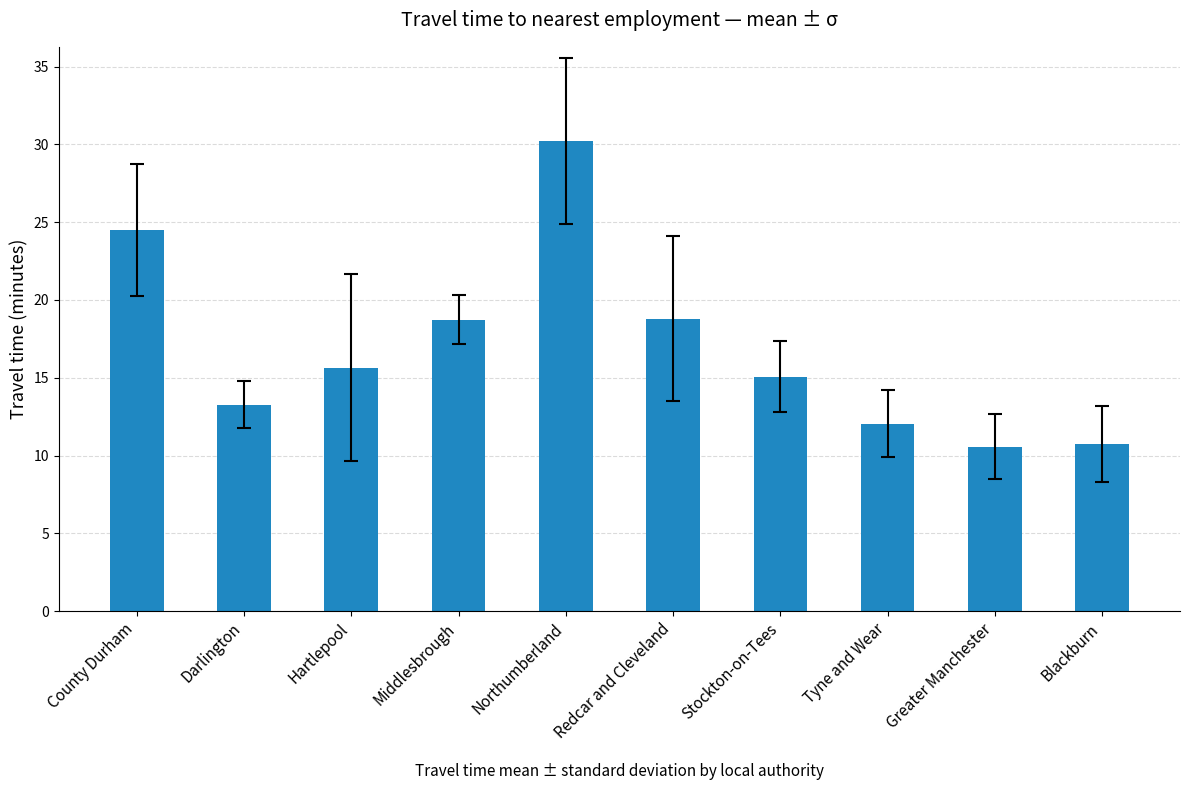

What is the minimum value shown in the chart?

10.6